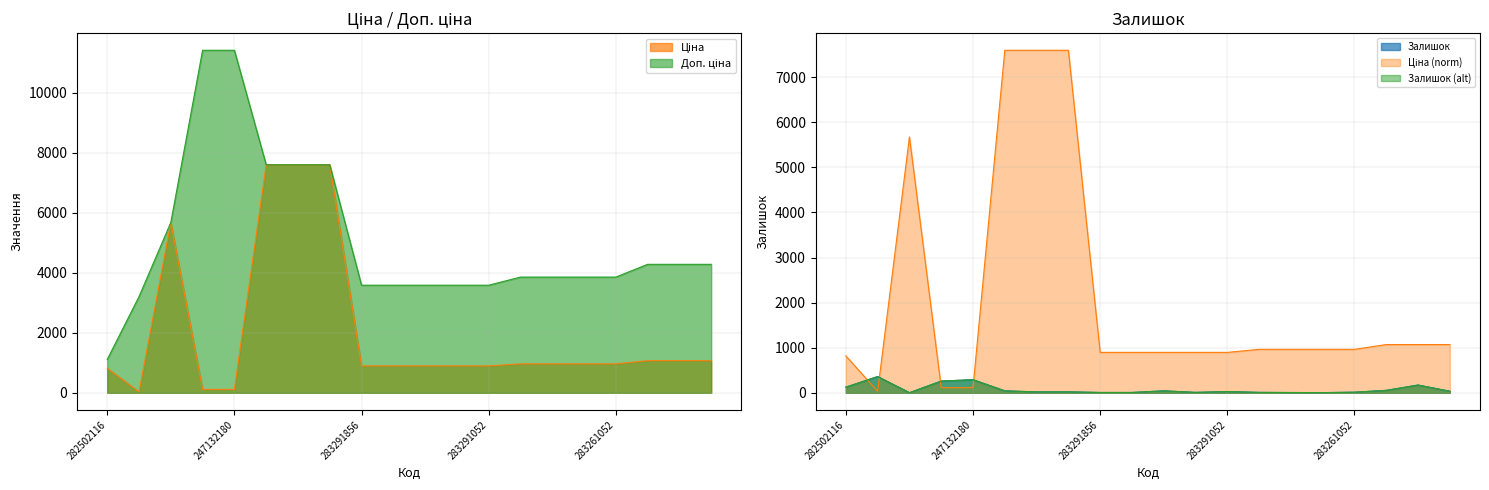

Which series ends up on top after the final intersection of Ціна and Залишок?

Ціна